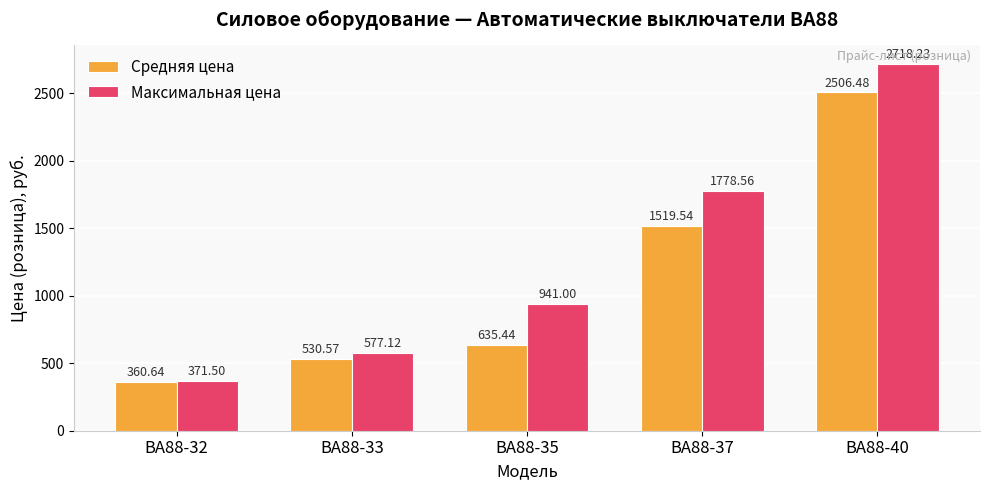

What is the value of the Средняя цена bar at the 4th from the left?

1519.5